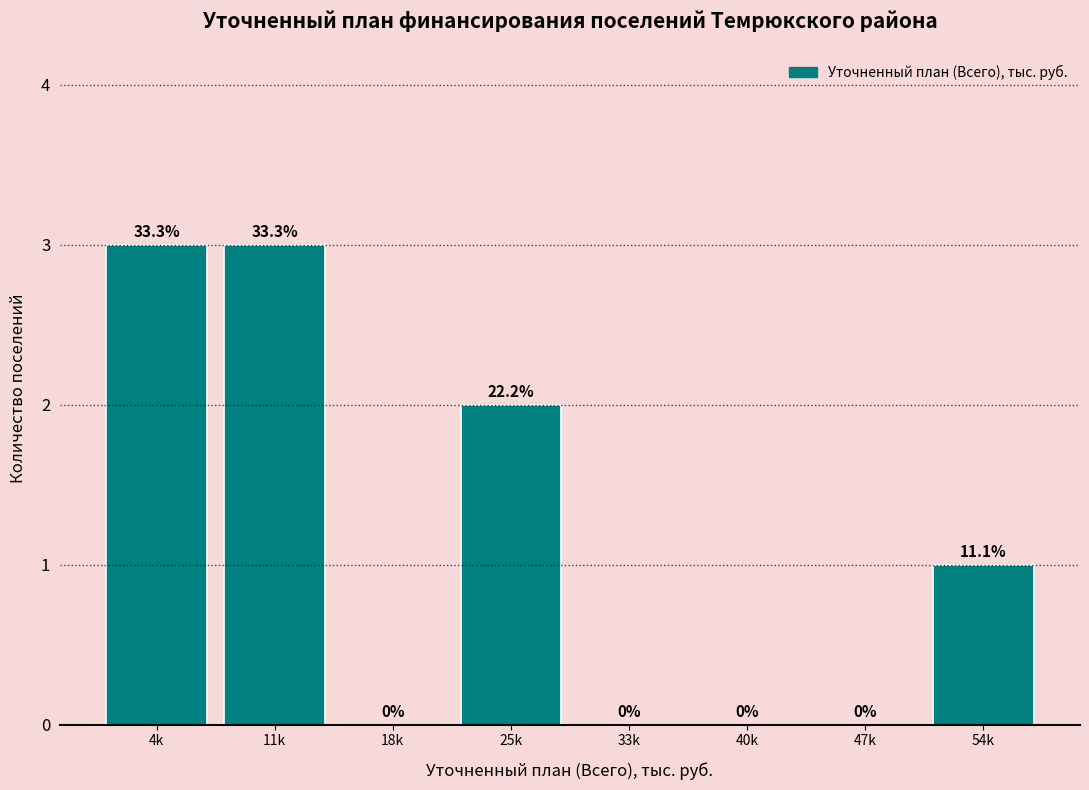

Reading left to right, extract all data points from this chart.

4k=3	11k=3	18k=0	25k=2	33k=0	40k=0	47k=0	54k=1